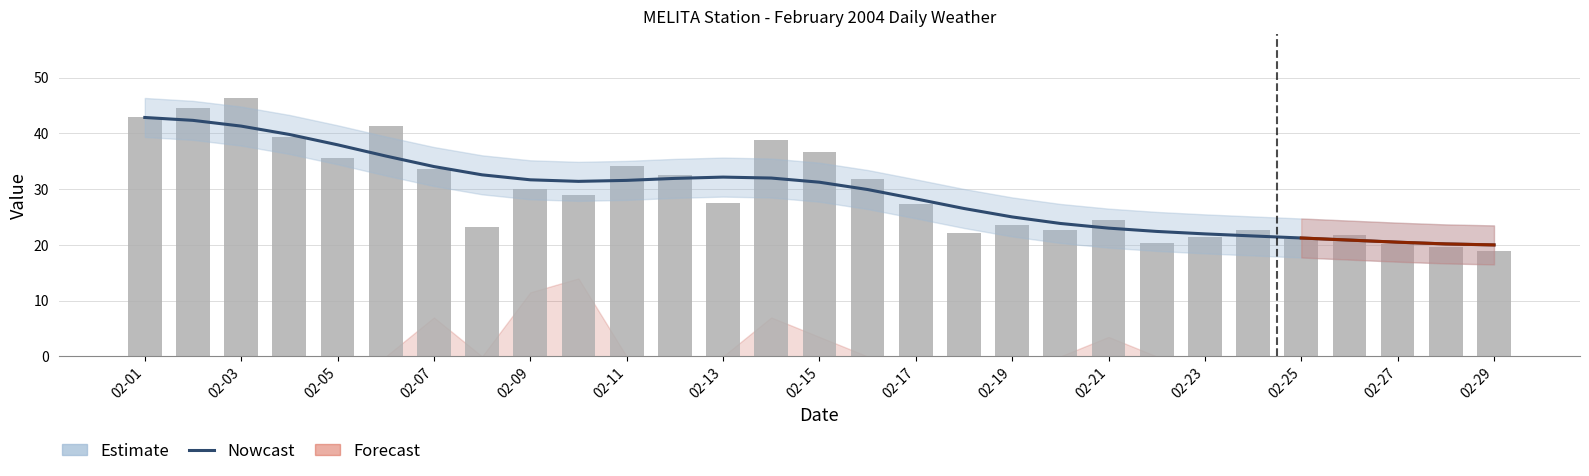

True or false: Total Precip (mm) has a value of 0.0 at 02-12.

True